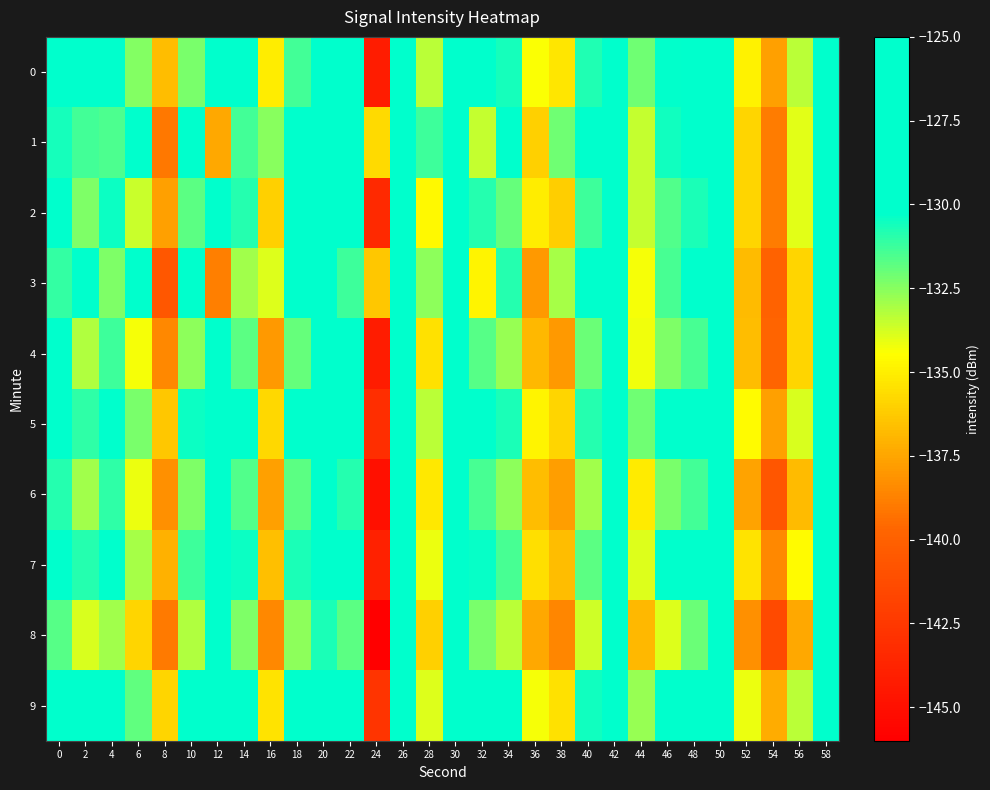

Reading left to right, extract all data points from this chart.

0: 0=-125.9	2=-129.3	4=-129.8	6=-132.5	8=-136.7	10=-132.3	12=-129.7	14=-129.5	16=-135.0	18=-131.4	20=-127.0	22=-128.8	24=-144.2	26=-126.5	28=-133.3	30=-126.6	32=-129.1	34=-130.6	36=-134.4	38=-135.3	40=-130.8	42=-125.5	44=-132.1	46=-130.3	48=-129.3	50=-127.0	52=-134.9	54=-137.7	56=-133.3	58=-125.9
1: 0=-130.6	2=-131.4	4=-131.6	6=-126.0	8=-139.1	10=-127.7	12=-137.4	14=-131.4	16=-132.5	18=-129.0	20=-128.4	22=-130.1	24=-135.7	26=-127.9	28=-131.2	30=-128.3	32=-133.5	34=-129.6	36=-136.0	38=-132.1	40=-129.2	42=-126.3	44=-133.5	46=-130.6	48=-128.7	50=-127.8	52=-135.9	54=-138.9	56=-134.0	58=-126.1
2: 0=-128.2	2=-132.3	4=-130.5	6=-133.6	8=-137.7	10=-131.8	12=-128.9	14=-130.9	16=-136.0	18=-130.1	20=-128.2	22=-129.3	24=-143.5	26=-127.6	28=-134.7	30=-127.8	32=-130.9	34=-131.9	36=-135.0	38=-136.1	40=-131.2	42=-126.3	44=-133.5	46=-131.6	48=-130.7	50=-128.8	52=-135.9	54=-138.9	56=-134.0	58=-126.1
3: 0=-131.1	2=-130.2	4=-132.3	6=-127.5	8=-140.6	10=-128.7	12=-138.8	14=-132.9	16=-133.9	18=-130.0	20=-129.1	22=-131.2	24=-136.3	26=-128.5	28=-132.6	30=-129.7	32=-134.8	34=-130.9	36=-137.9	38=-133.0	40=-130.1	42=-127.2	44=-134.3	46=-131.5	48=-129.6	50=-128.7	52=-136.8	54=-139.9	56=-135.9	58=-127.0
4: 0=-127.0	2=-133.1	4=-131.2	6=-134.3	8=-138.5	10=-132.6	12=-129.7	14=-131.8	16=-137.9	18=-131.9	20=-129.0	22=-130.1	24=-144.2	26=-128.3	28=-135.5	30=-128.6	32=-131.7	34=-132.8	36=-136.9	38=-137.9	40=-132.0	42=-127.1	44=-134.2	46=-132.3	48=-131.5	50=-129.6	52=-136.7	54=-139.8	56=-135.9	58=-127.9
5: 0=-129.9	2=-131.0	4=-129.1	6=-132.2	8=-136.3	10=-130.5	12=-127.6	14=-129.7	16=-135.8	18=-129.9	20=-127.9	22=-128.0	24=-143.1	26=-126.2	28=-133.3	30=-126.5	32=-129.6	34=-130.7	36=-134.8	38=-135.9	40=-130.9	42=-125.0	44=-132.1	46=-129.2	48=-128.3	50=-126.5	52=-134.6	54=-137.7	56=-133.8	58=-125.9
6: 0=-130.9	2=-132.9	4=-131.0	6=-134.1	8=-138.2	10=-132.3	12=-129.5	14=-131.6	16=-137.7	18=-131.8	20=-129.9	22=-130.9	24=-145.0	26=-128.1	28=-135.2	30=-128.3	32=-131.5	34=-132.6	36=-136.7	38=-137.8	40=-132.9	42=-128.0	44=-135.1	46=-132.2	48=-131.3	50=-129.4	52=-137.6	54=-140.7	56=-136.8	58=-128.9
7: 0=-128.8	2=-130.9	4=-129.9	6=-133.0	8=-137.1	10=-131.2	12=-128.3	14=-130.5	16=-136.6	18=-130.7	20=-128.8	22=-129.9	24=-143.9	26=-127.0	28=-134.1	30=-127.2	32=-130.3	34=-131.5	36=-135.6	38=-136.7	40=-131.8	42=-126.9	44=-133.9	46=-130.0	48=-129.1	50=-127.2	52=-135.3	54=-138.5	56=-134.6	58=-126.7
8: 0=-131.7	2=-133.8	4=-132.9	6=-135.9	8=-139.0	10=-133.1	12=-130.2	14=-132.3	16=-138.5	18=-132.6	20=-130.7	22=-131.8	24=-146.9	26=-129.9	28=-136.0	30=-129.1	32=-132.2	34=-133.3	36=-137.5	38=-138.6	40=-133.7	42=-129.8	44=-136.9	46=-133.9	48=-132.0	50=-130.1	52=-138.2	54=-141.3	56=-137.5	58=-129.6
9: 0=-127.6	2=-129.7	4=-128.8	6=-131.9	8=-135.9	10=-130.0	12=-127.1	14=-129.2	16=-135.3	18=-129.5	20=-127.6	22=-128.7	24=-142.8	26=-126.9	28=-133.9	30=-126.0	32=-129.1	34=-130.2	36=-134.3	38=-135.5	40=-130.6	42=-125.7	44=-132.8	46=-129.9	48=-128.9	50=-126.0	52=-134.1	54=-137.2	56=-133.3	58=-125.5